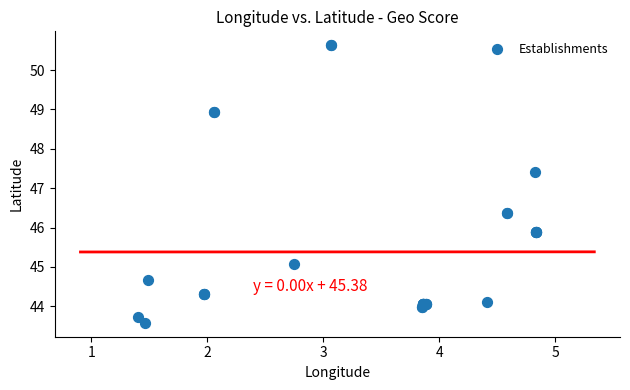

What Y value in the scatter plot is closest to 47?

47.4